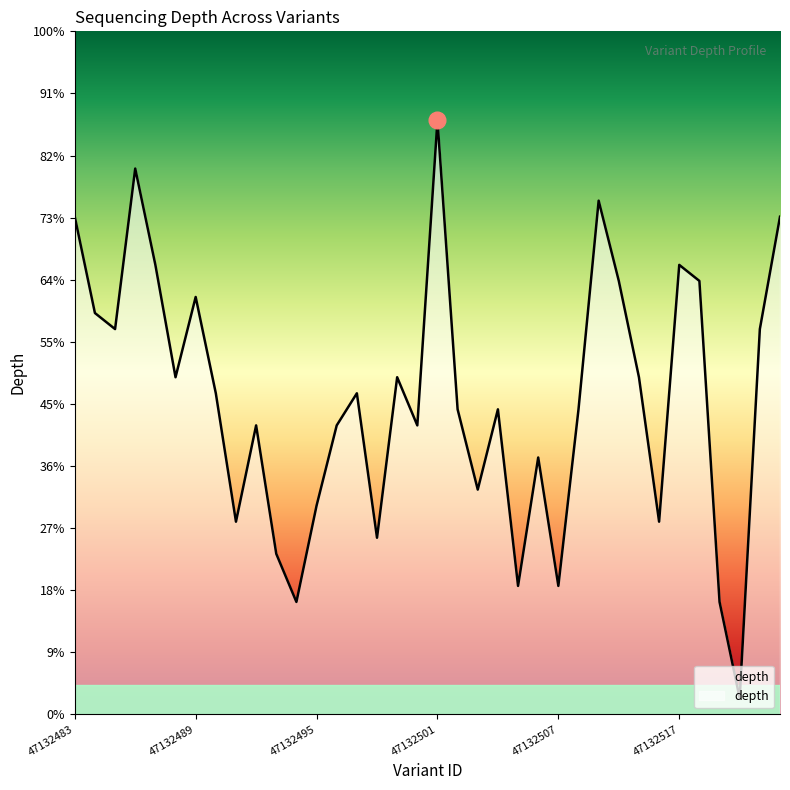

Does the chart display data point markers on the line(s)?

No